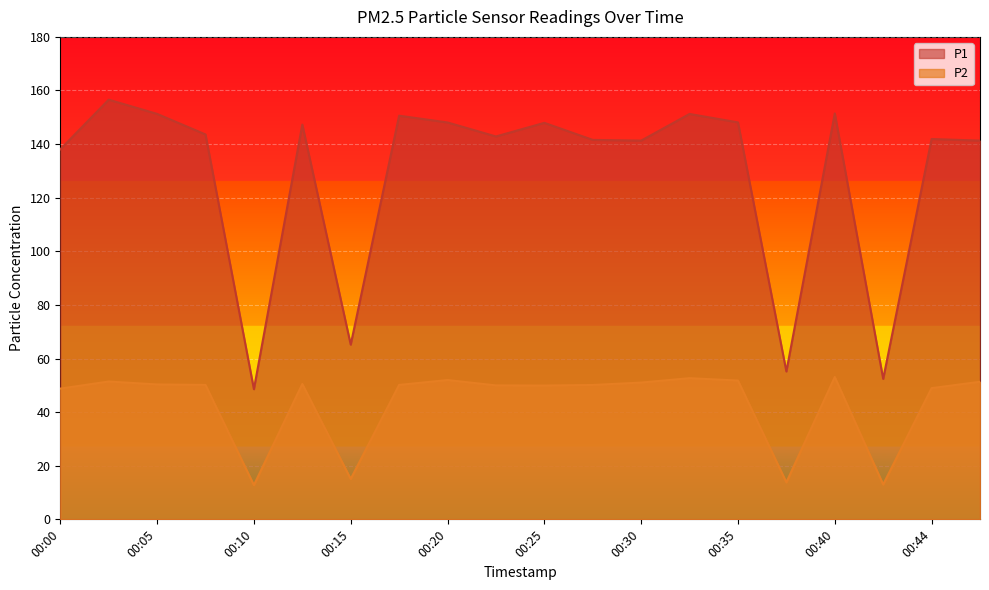

Does the chart display data point markers on the line(s)?

No